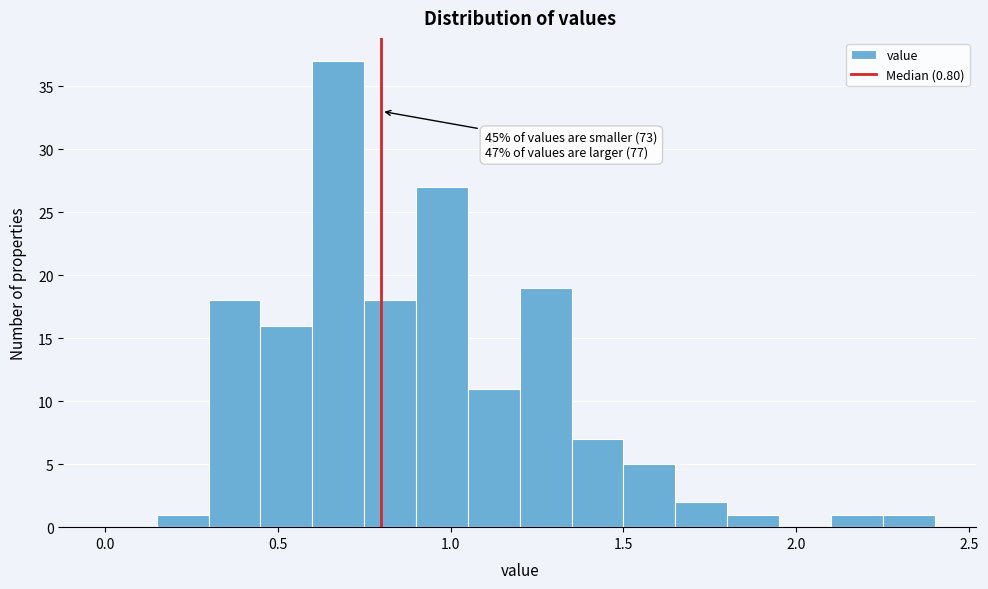

Read against the x-axis, roughly where is the centre of the tallest bar?

0.70